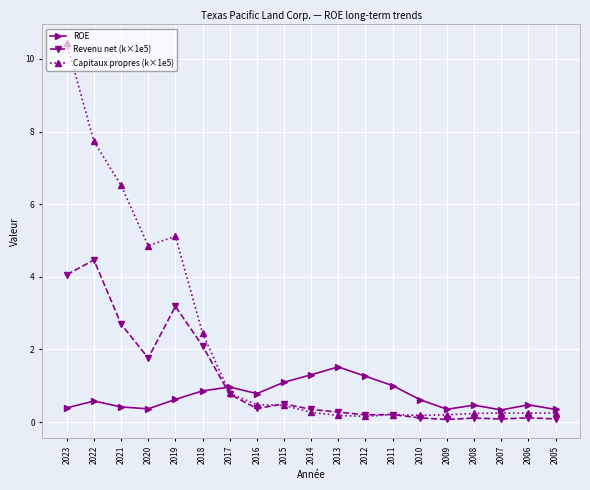

How many intersections are there between Revenu net (k×1e5) and ROE?

1